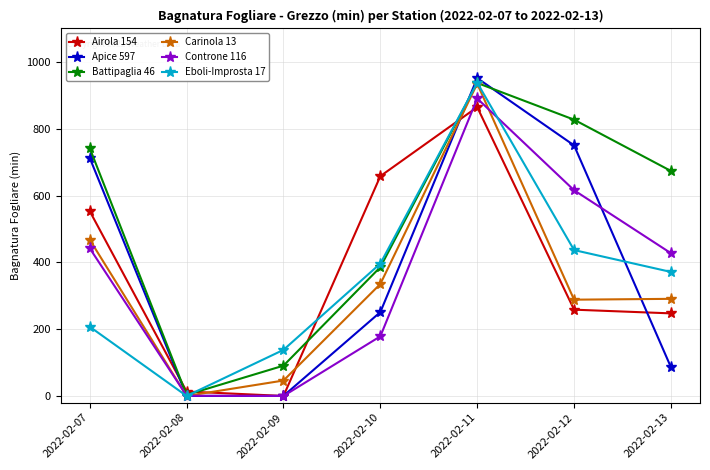

What is the difference between the second highest and second lowest values in the Airola 154 series?

644.7